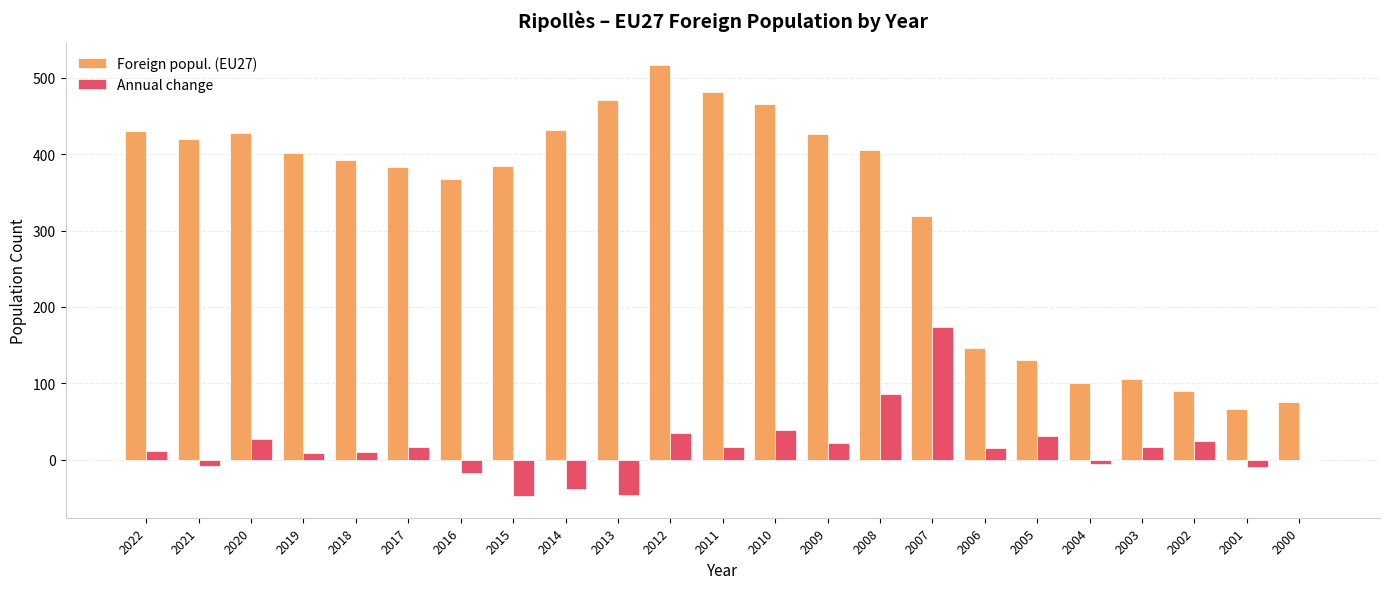

Between 2002 and 2001, which series saw the biggest shift?

Annual change